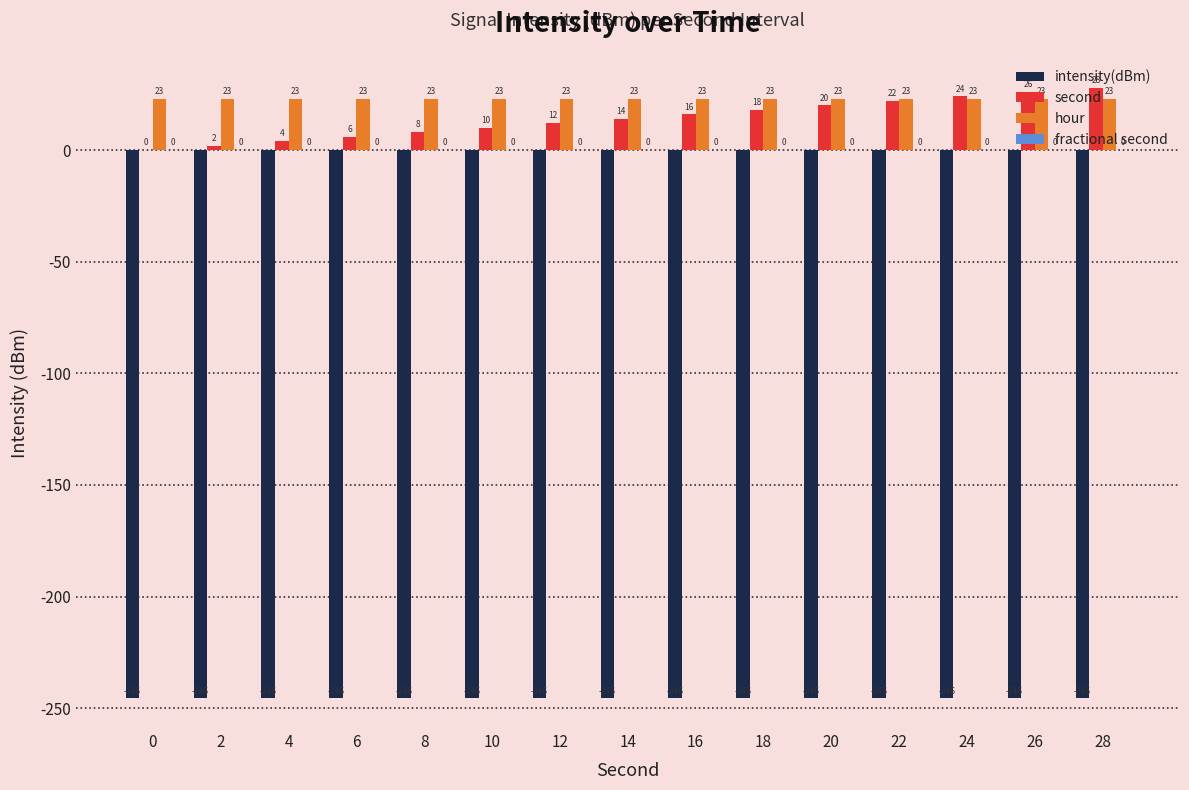

How many groups of bars are there?

15